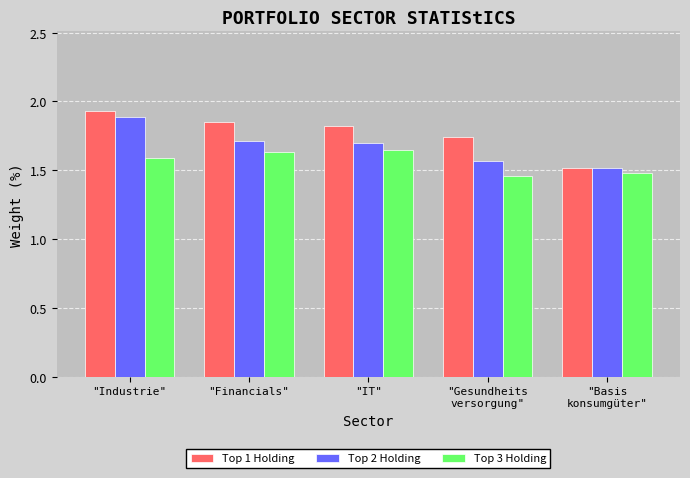

What is the spread (max minus min) of values at "Industrie"?

0.3